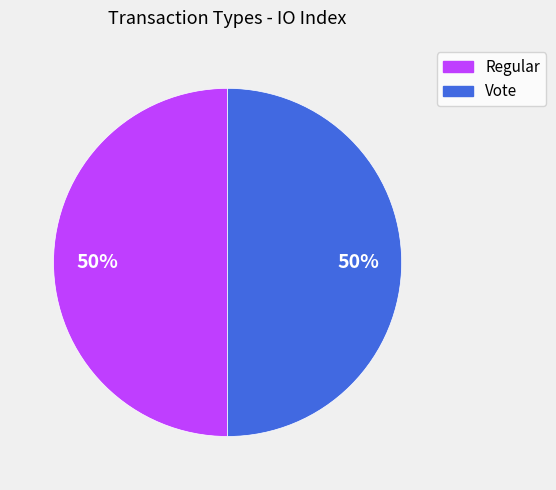

Approximately how many times larger is the value at Vote compared to Regular?

1.0